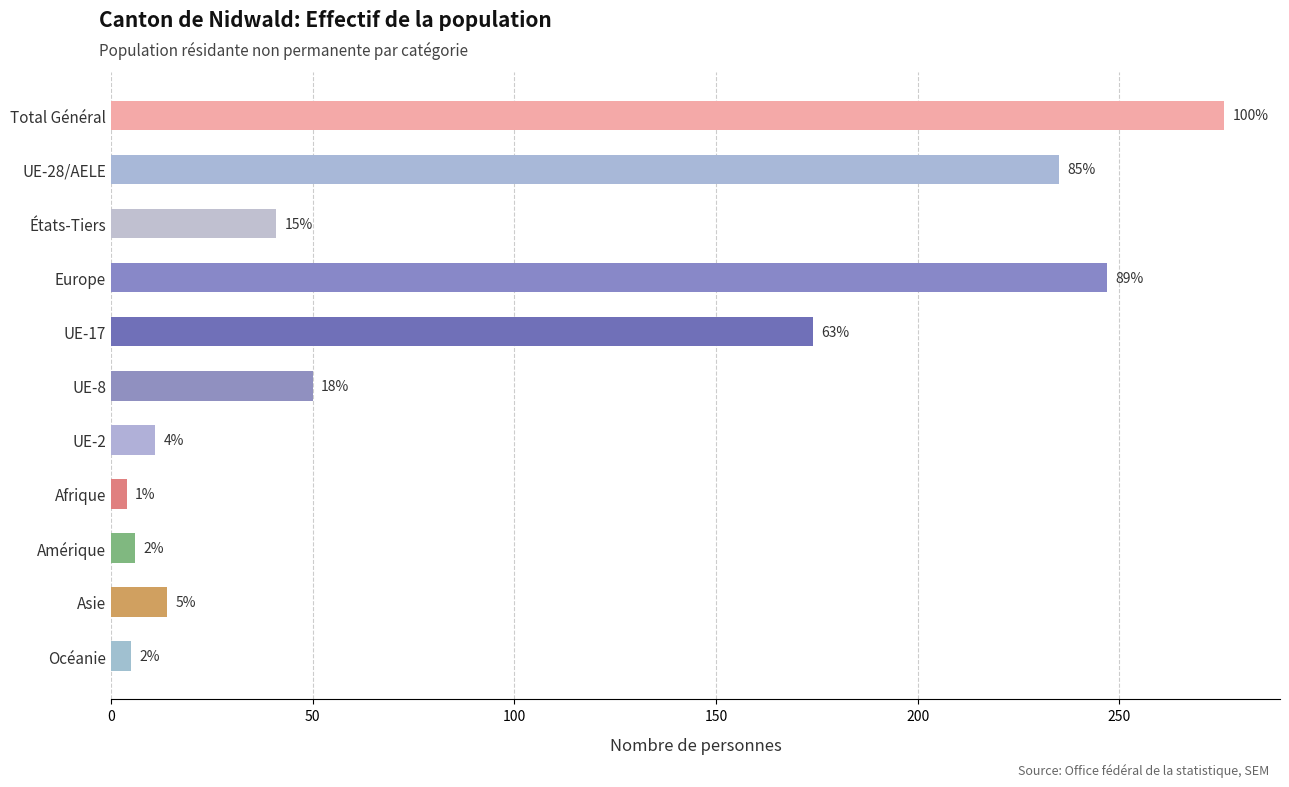

Does the chart contain any negative values?

No